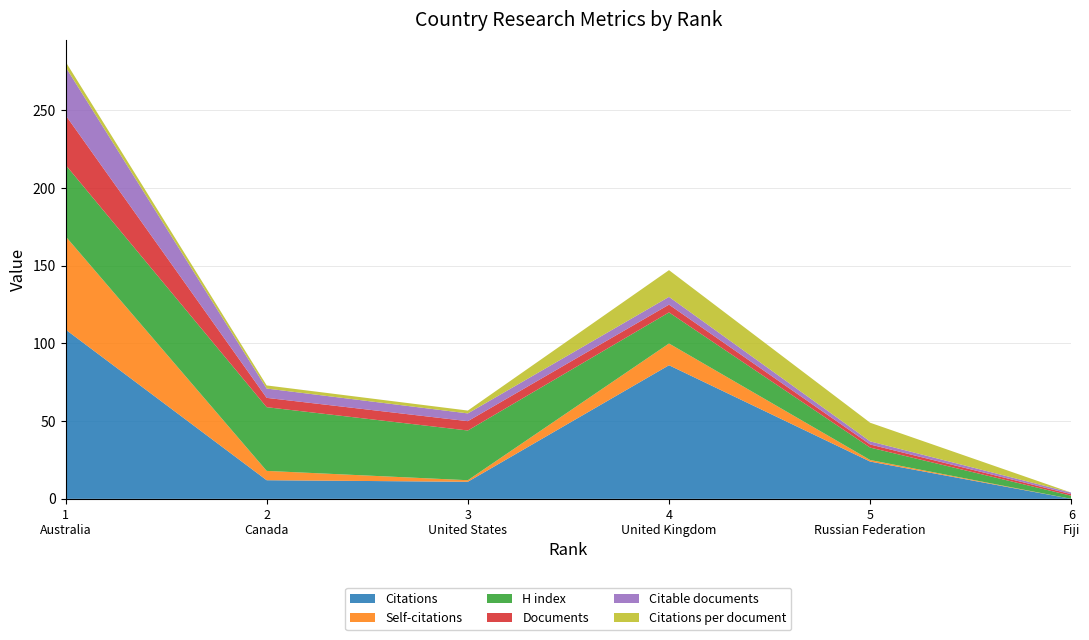

Reading right to left, transcribe all the data shown in this chart.

Citations: 6=0.0	5=24.0	4=86.0	3=11.0	2=12.0	1=109.0
Self-citations: 6=0.0	5=1.0	4=14.0	3=1.0	2=6.0	1=60.0
H index: 6=2.0	5=8.0	4=20.0	3=32.0	2=41.0	1=46.0
Documents: 6=1.0	5=2.0	4=5.0	3=6.0	2=6.0	1=32.0
Citable documents: 6=1.0	5=2.0	4=5.0	3=5.0	2=6.0	1=31.0
Citations per document: 6=0.0	5=12.0	4=17.2	3=1.8	2=2.0	1=3.4